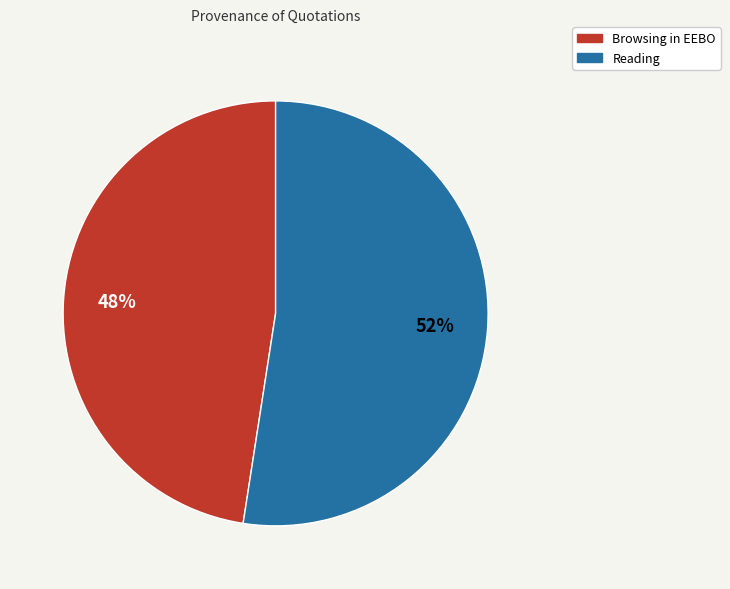

Count the number of slices in the pie.

2